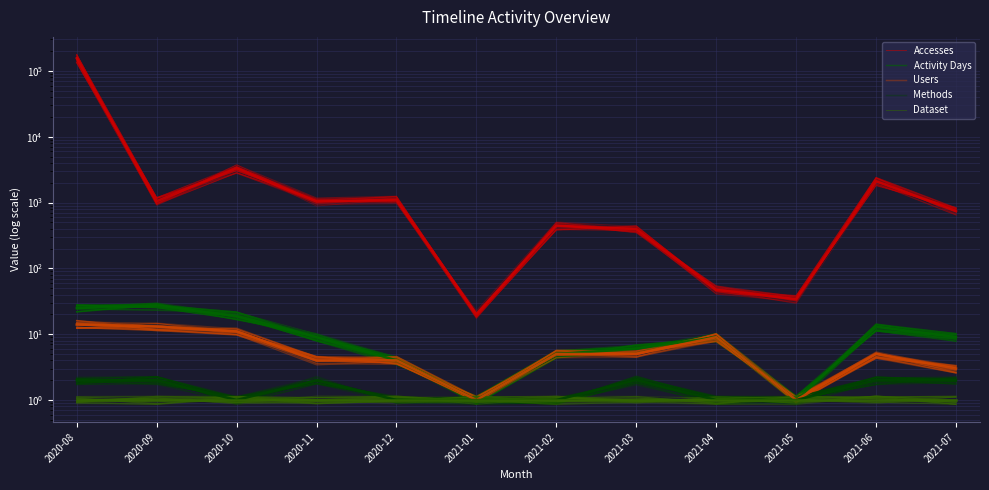

Which has a higher value, 2021-07 or 2021-01?

2021-07